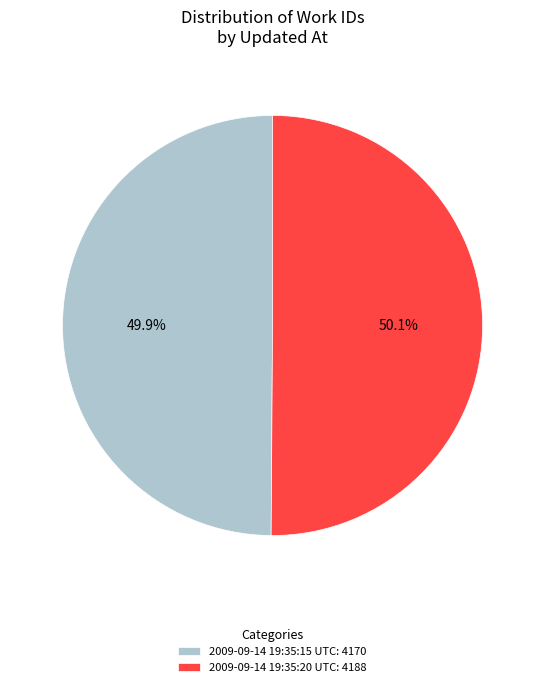

What percentage do 2009-09-14 19:35:20 UTC and 2009-09-14 19:35:15 UTC together represent?

100.0%